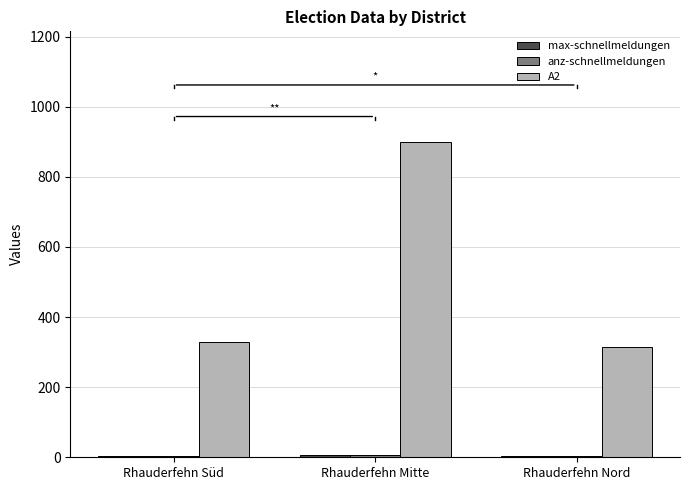

Which category has the highest value across all series?

Rhauderfehn Mitte